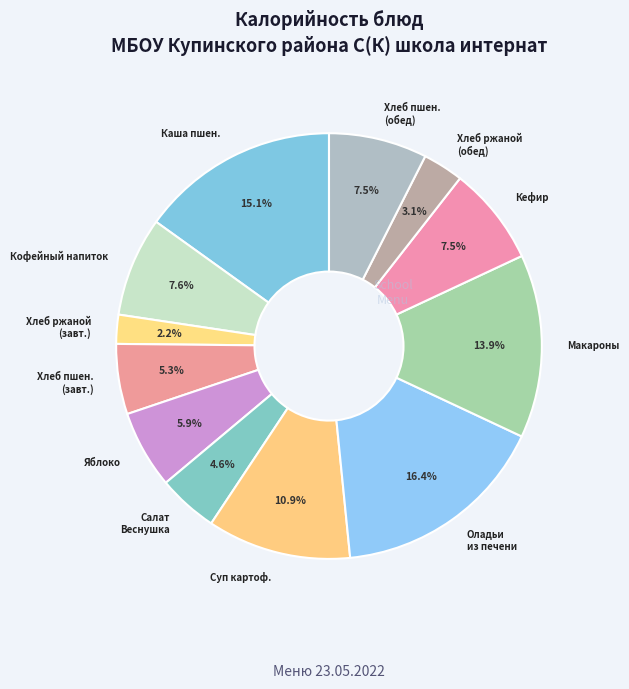

How many segments does this pie chart have?

12